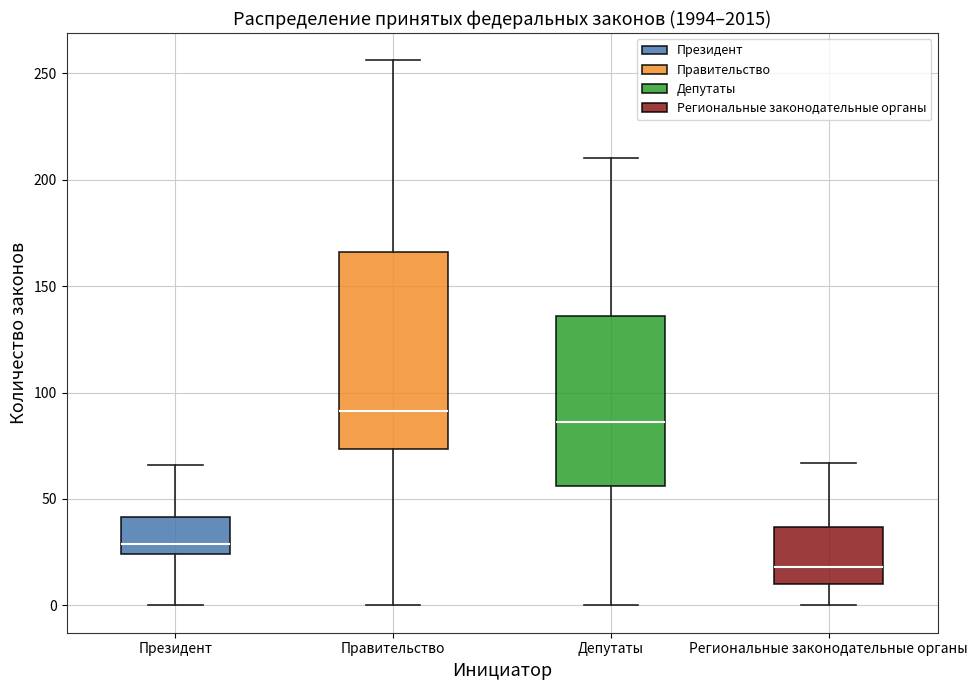

Reading left to right, transcribe this box plot: for each box, give where its median line is, the range the box spans, and where its two whiskers end, as read against the y-axis. The values are not printed on the chart, so give them approximately, as read against the axis.

Президент: median 30, box 25 to 40, whiskers 0 to 65
Правительство: median 90, box 75 to 165, whiskers 0 to 255
Депутаты: median 85, box 55 to 135, whiskers 0 to 210
Региональные законодательные органы: median 20, box 10 to 35, whiskers 0 to 65